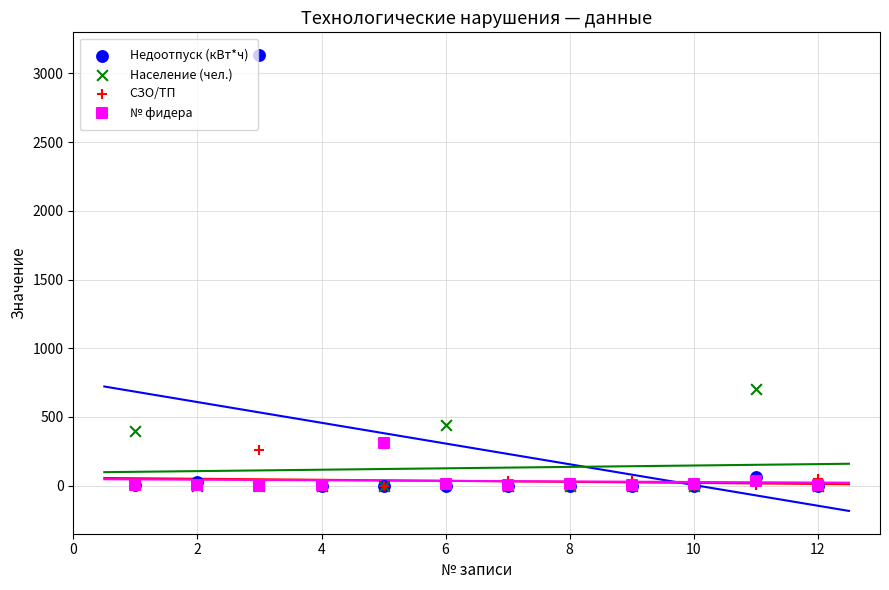

Across all series, what Y value is closest to 1566?

700.0